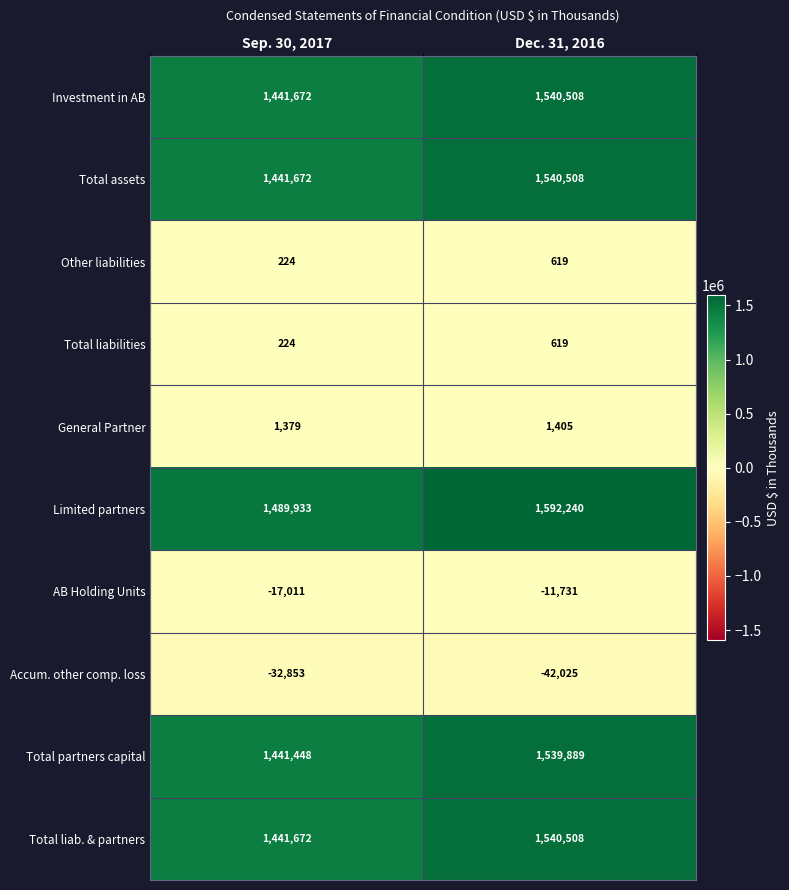

What is the sum of the General Partner values at Sep. 30, 2017 and Dec. 31, 2016?

2784